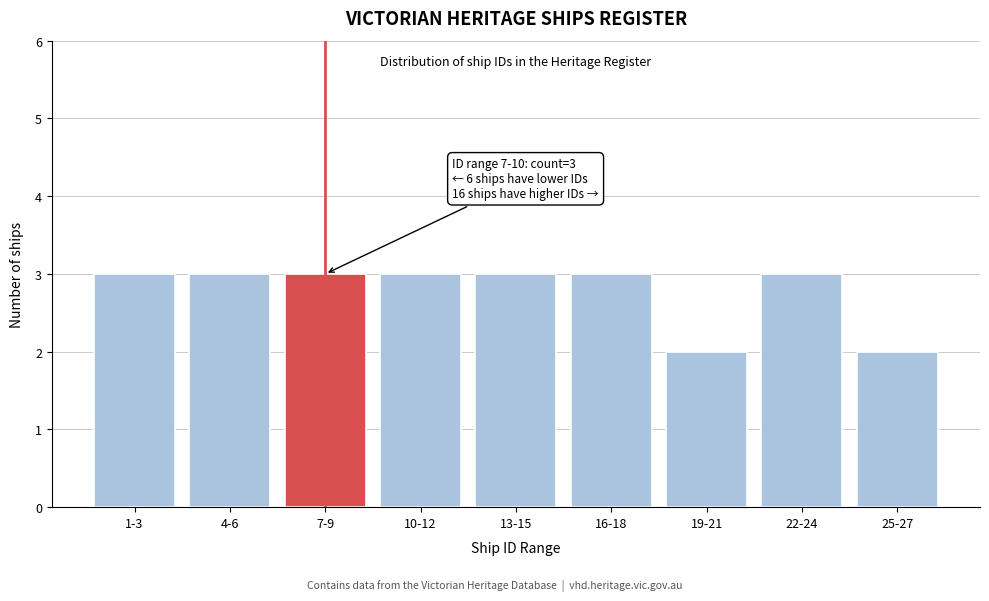

Reading left to right, list all the values displayed in this chart.

3	3	3	3	3	3	2	3	2